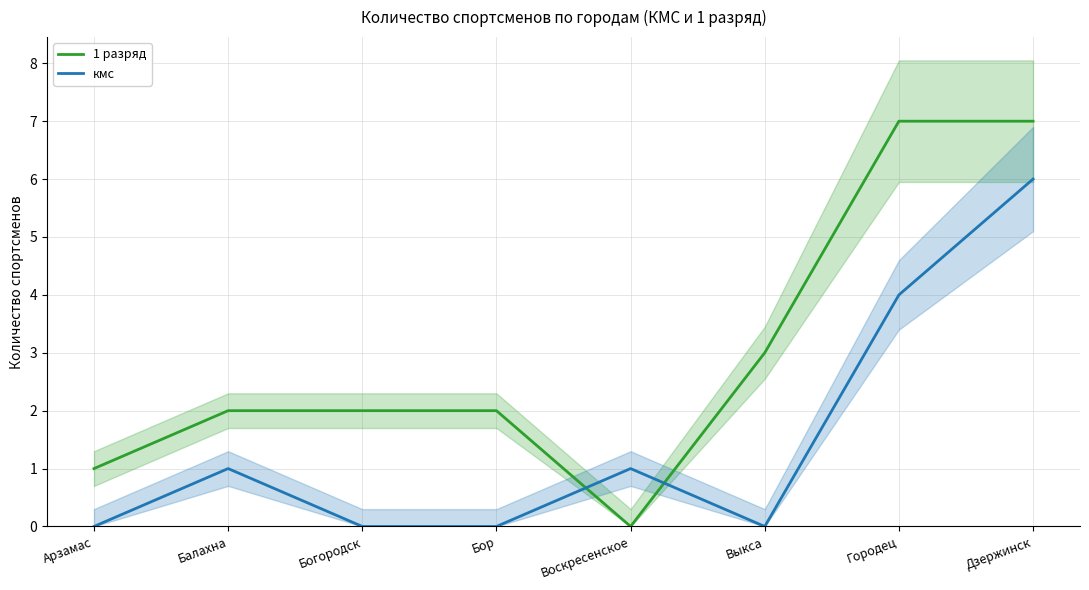

Does the chart have visible grid lines?

Yes